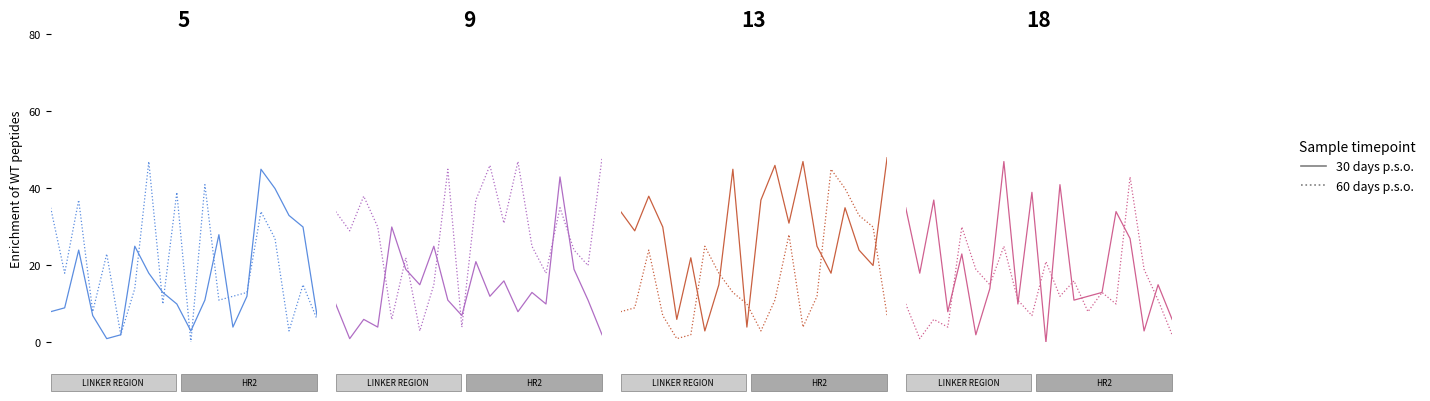

Where is the first local minimum for 30 days p.s.o.?

0.5